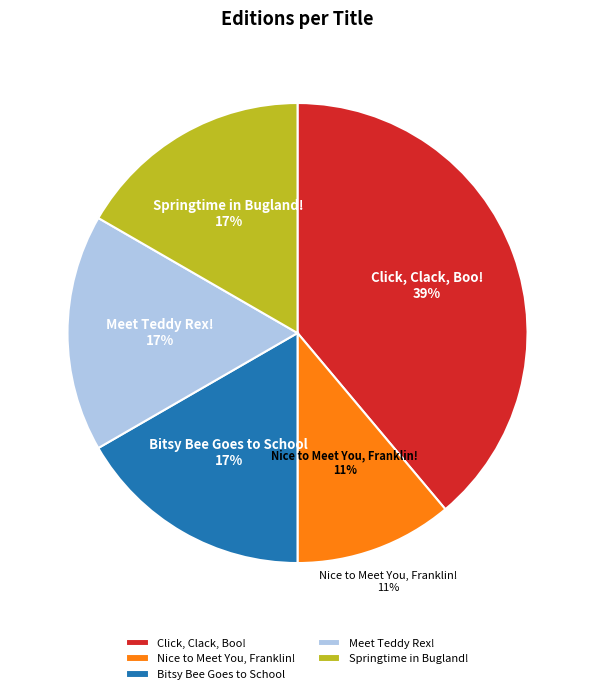

Is there any slice that represents more than half of the pie?

No